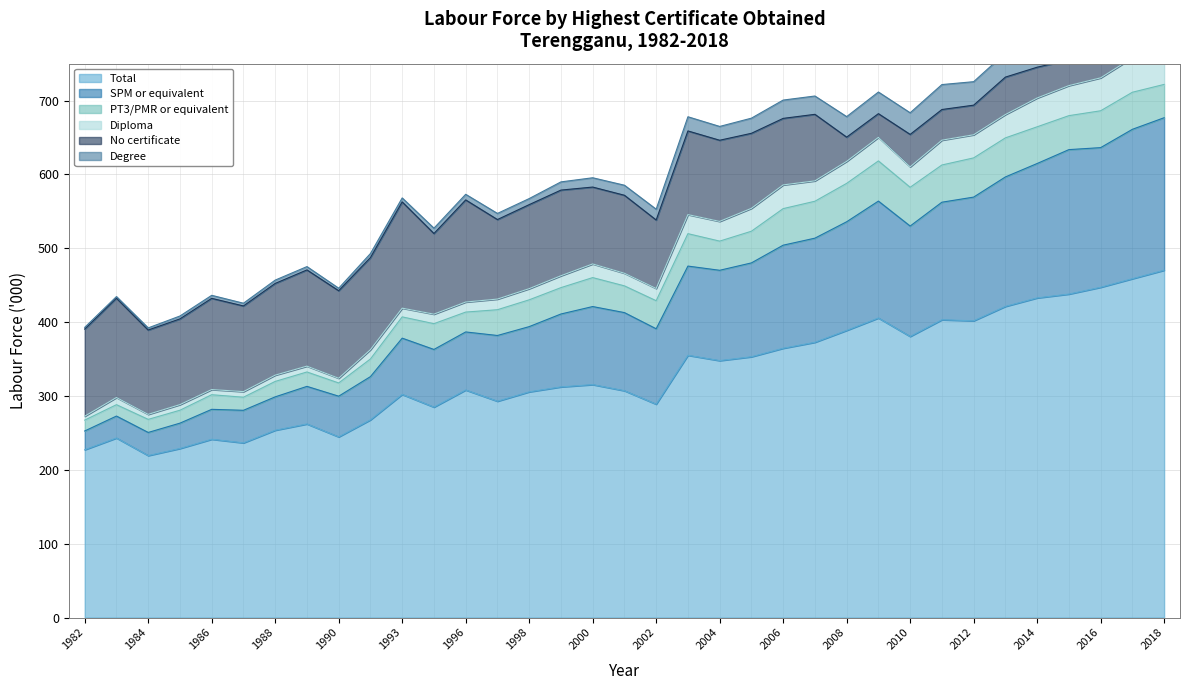

Which series has the widest spread of values?

Total